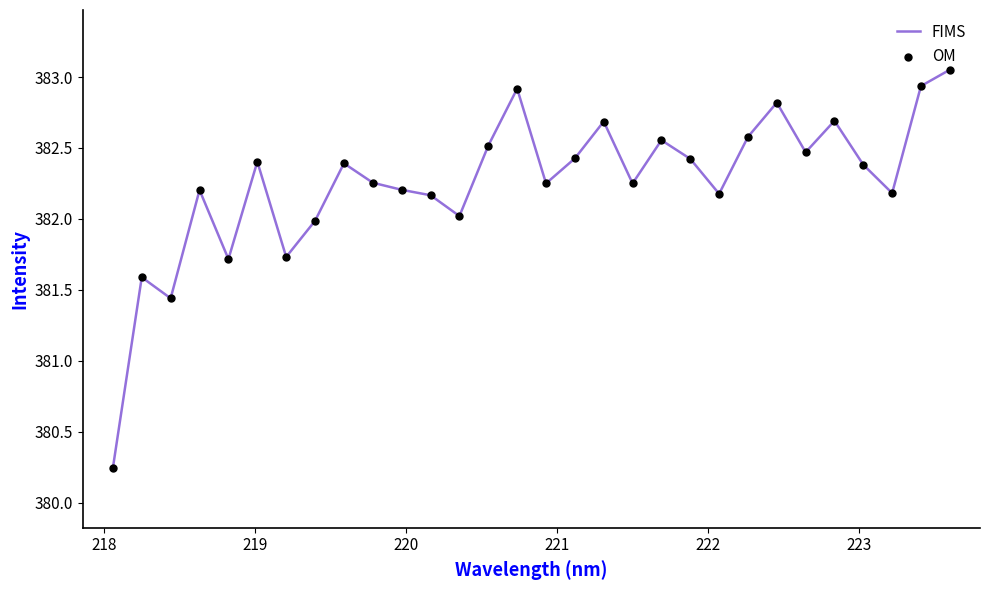

What is the difference between the maximum and minimum values?

2.8